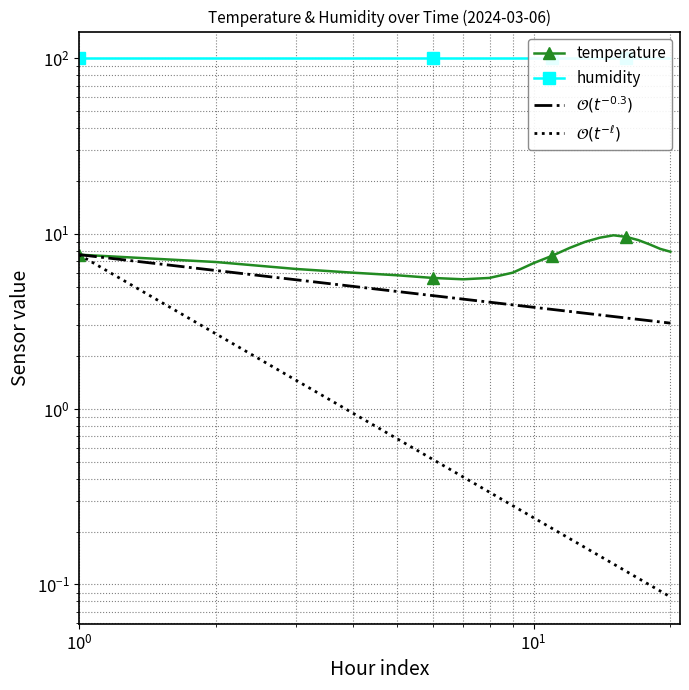

How many categories are shown in the chart?

20